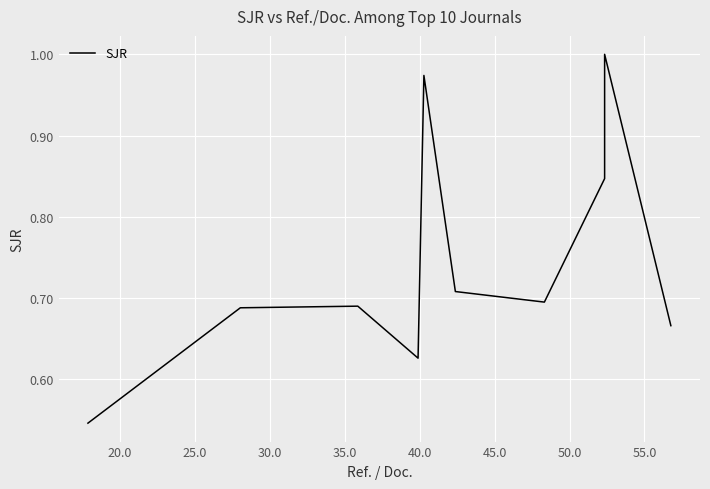

What is the average value?

0.7